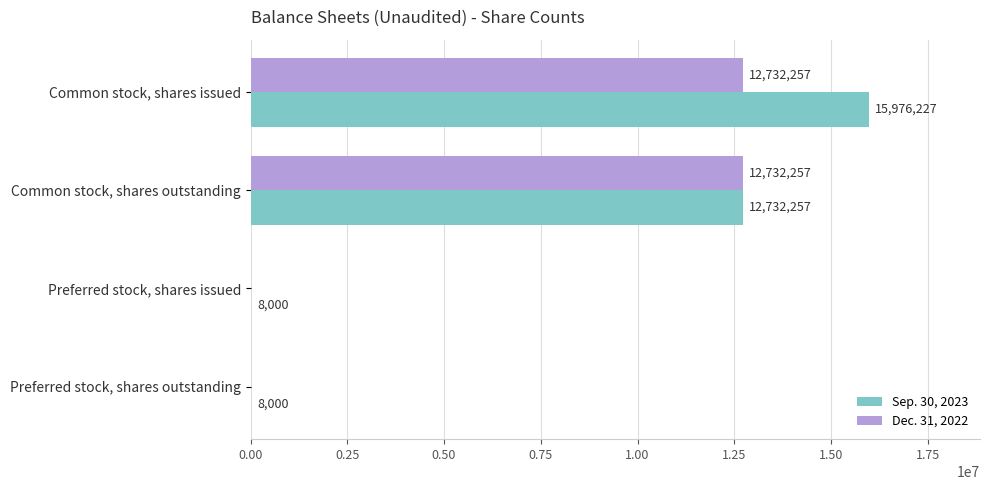

At which category is the sum across all series the highest?

Common stock, shares issued